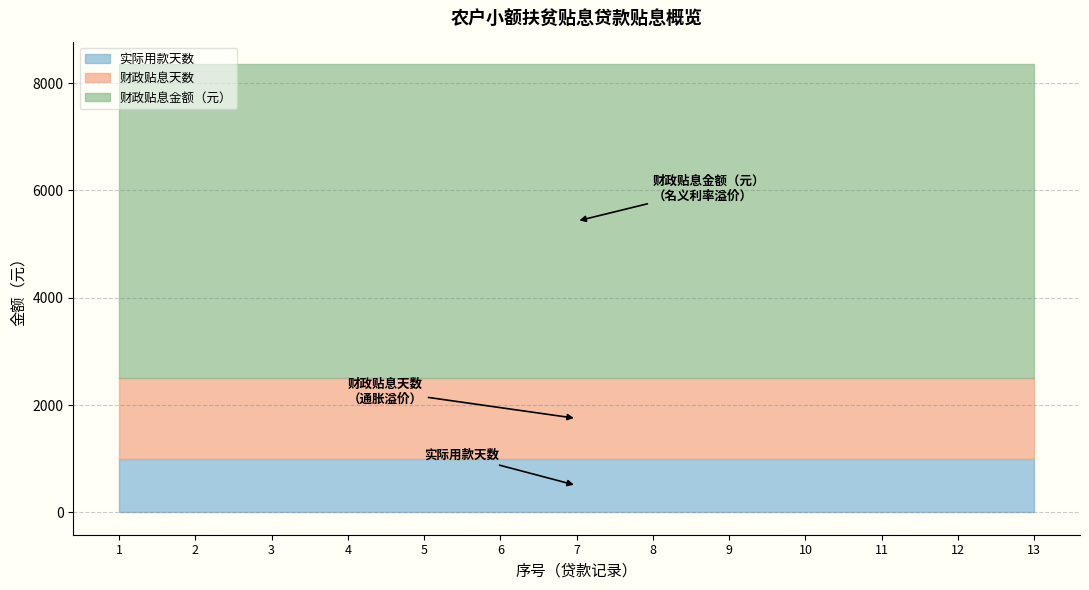

What is the total value across all series at 5?

8356.2